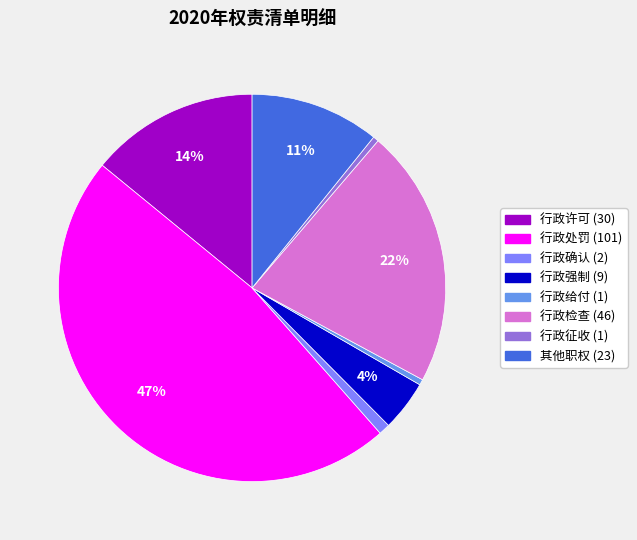

To the nearest percent, what is the combined percentage of 行政确认 and 行政给付?

1%